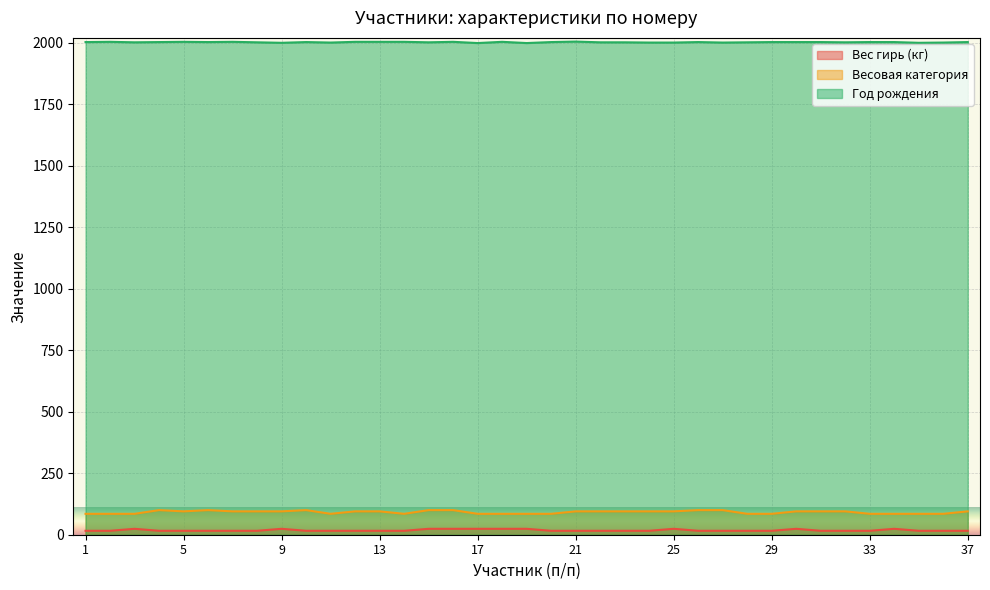

What is the lowest value of the Год рождения series?

1999